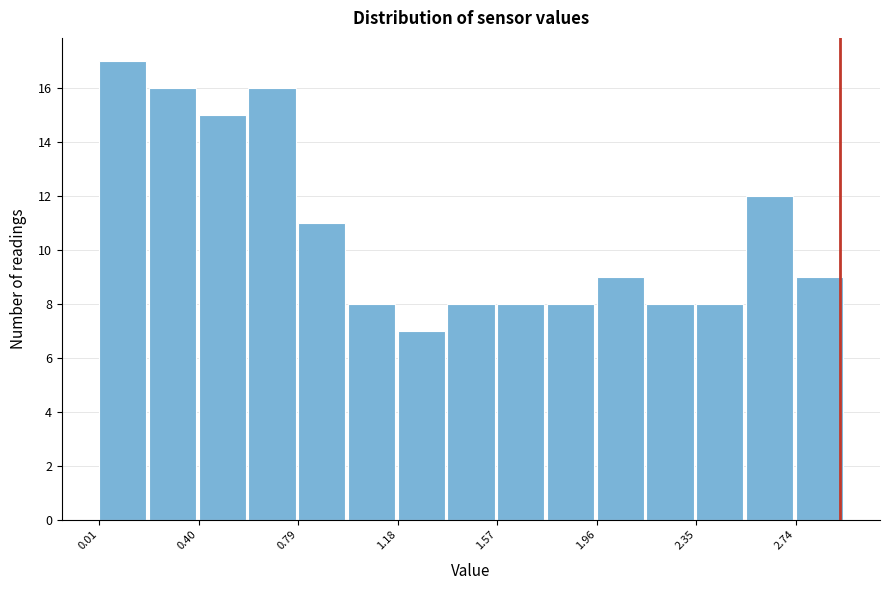

Around what value on the x-axis is the tallest bar? Give the approximate position of its centre, as read against the axis.

0.10